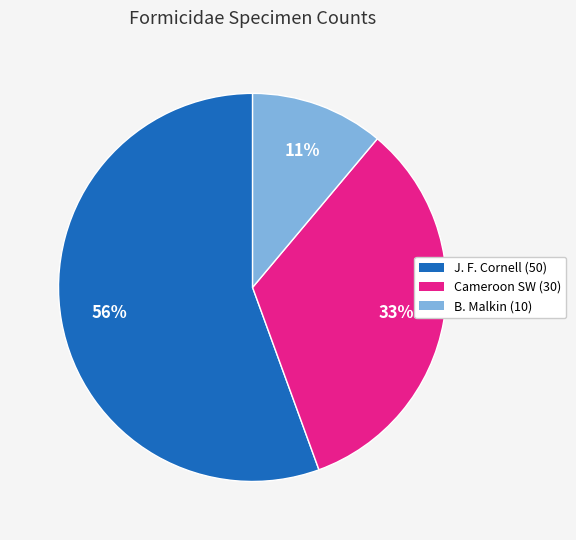

How many slices are in this pie chart?

3